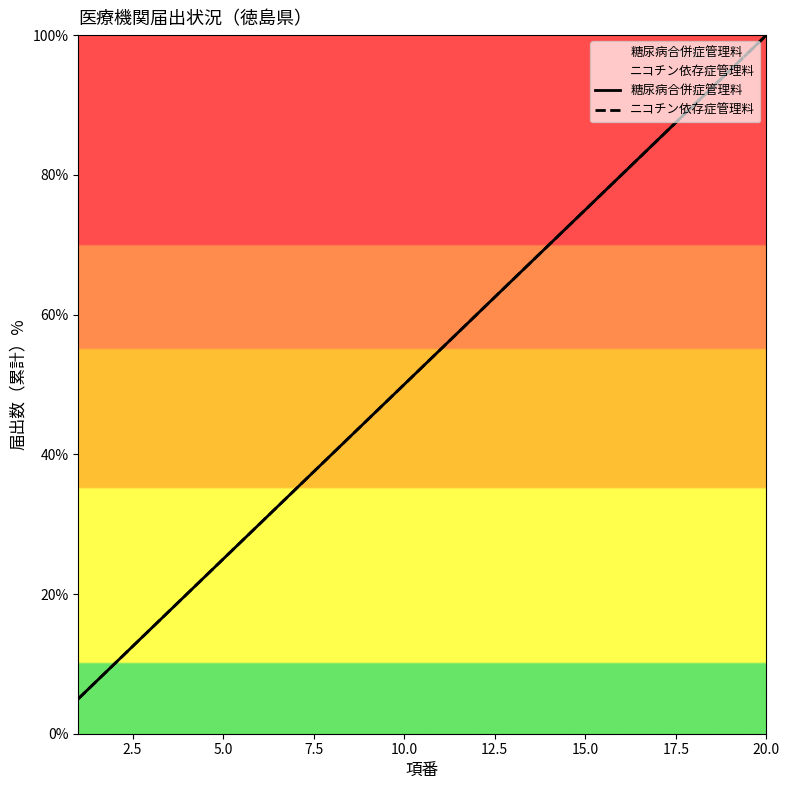

How many lines are shown in the chart?

2